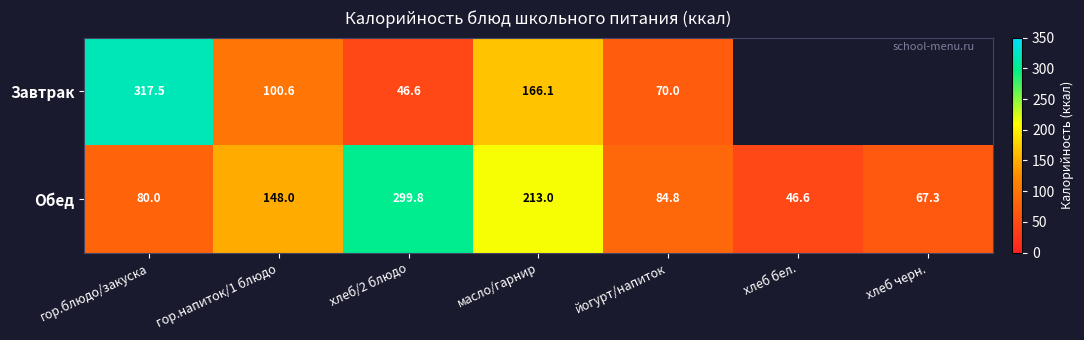

What is the greatest value displayed?

317.5